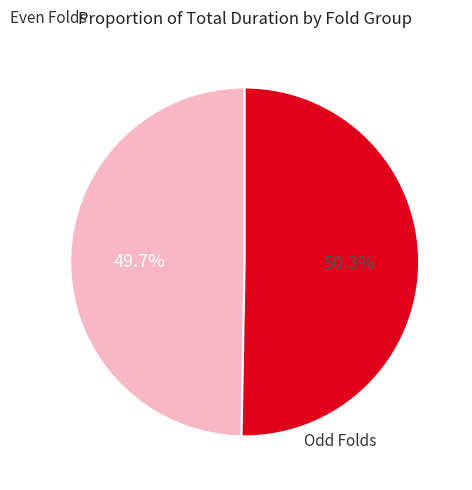

Is there any slice that represents more than half of the pie?

Yes